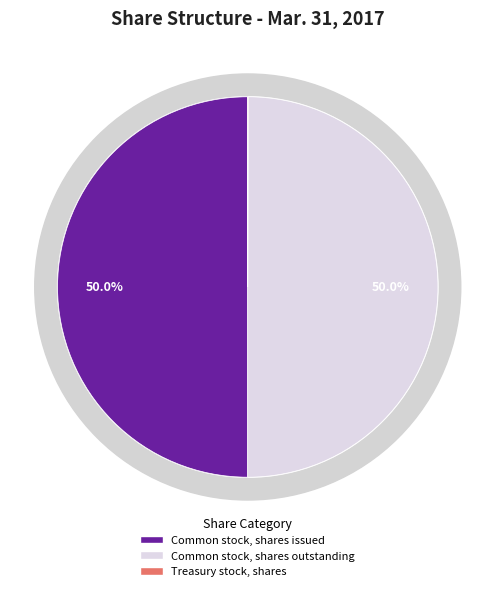

To the nearest percent, what is the average slice percentage?

33%